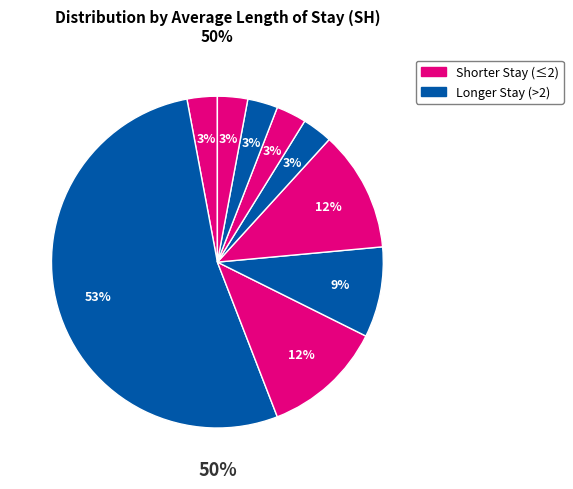

To the nearest percent, what is the average slice percentage?

11%